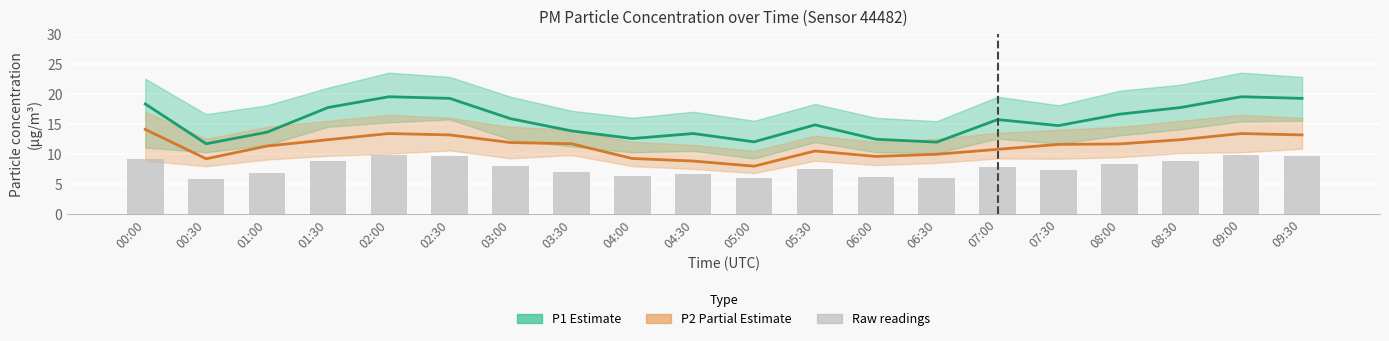

How many values in the P2 (Partial Estimate) series are below 11?

8